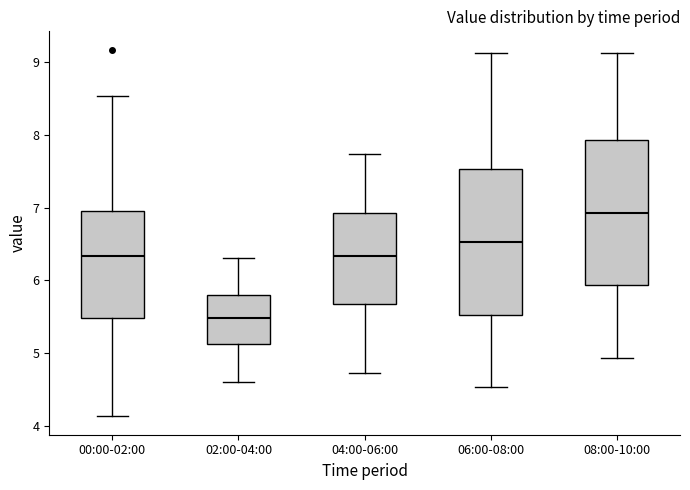

Reading left to right, read every box against the y-axis: the position of its median line, the range the box covers, and the ends of its whiskers. The values are not printed on the chart, so give them approximately, as read against the axis.

00:00-02:00: median 6.3, box 5.5 to 7.0, whiskers 4.1 to 8.5
02:00-04:00: median 5.5, box 5.1 to 5.8, whiskers 4.6 to 6.3
04:00-06:00: median 6.3, box 5.7 to 6.9, whiskers 4.7 to 7.7
06:00-08:00: median 6.5, box 5.5 to 7.5, whiskers 4.5 to 9.1
08:00-10:00: median 6.9, box 5.9 to 7.9, whiskers 4.9 to 9.1